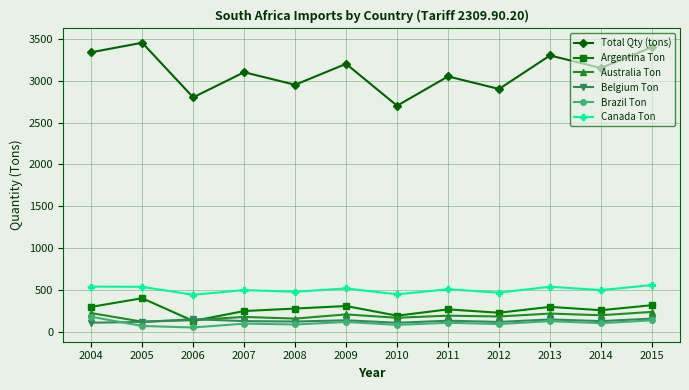

True or false: Argentina Ton has more than 1 points higher than both neighbors.

True